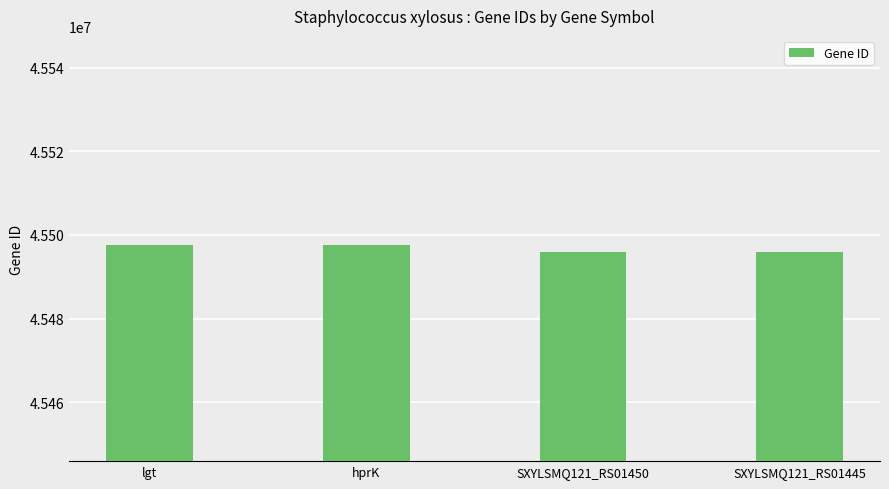

How many values are below 45497583?

2